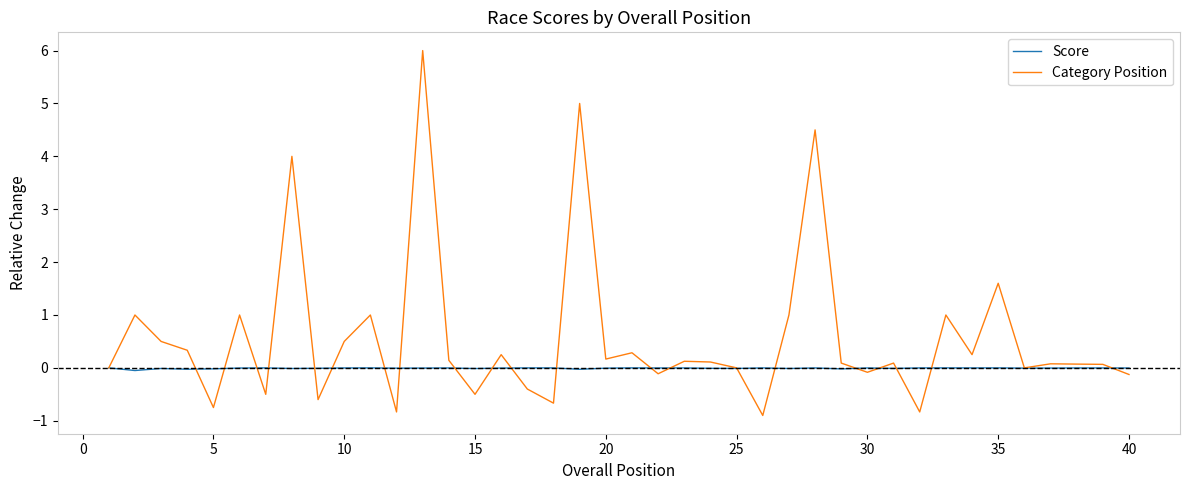

What is the maximum value shown in the chart?

6.0